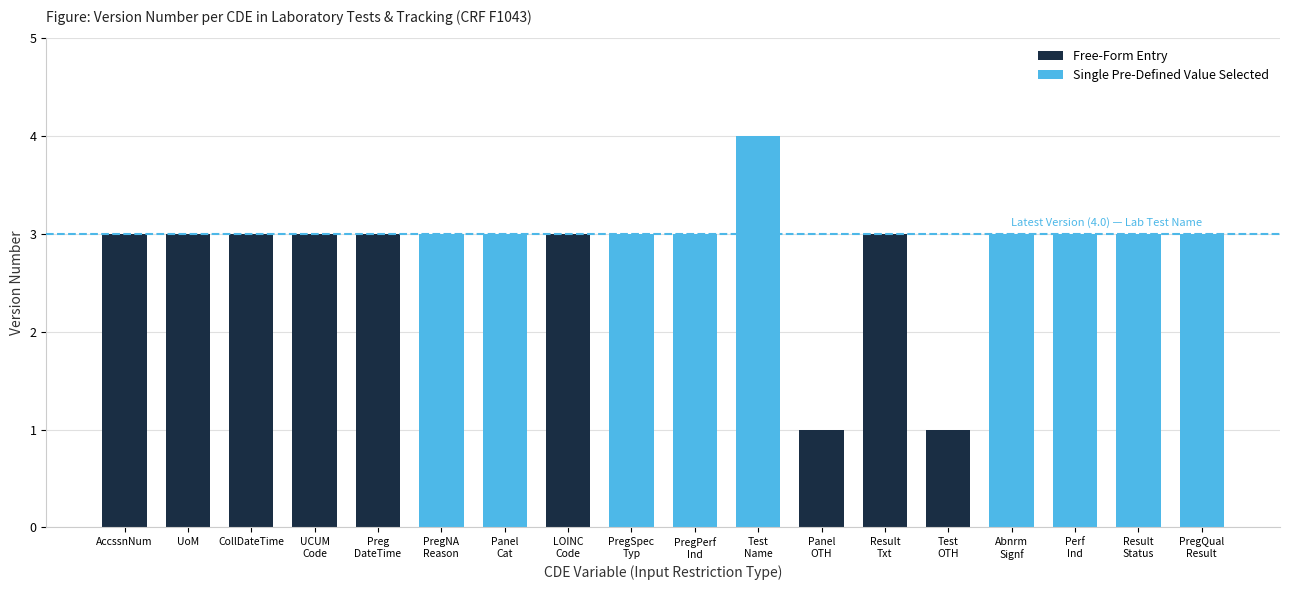

What is the value of the 7th bar from the left?

3